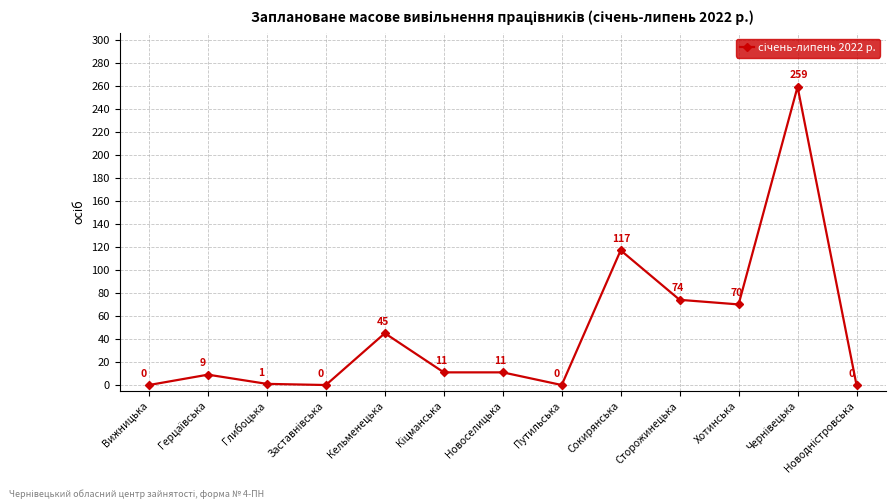

Where is the data nearest to the value 129?

Сокирянська